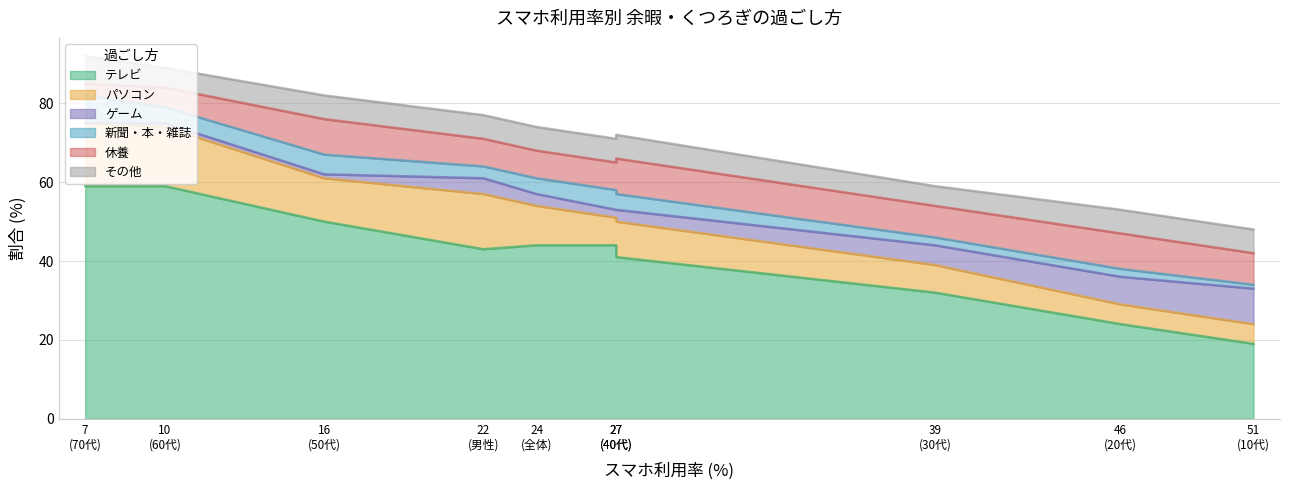

Where is the first local minimum for テレビ?

男性